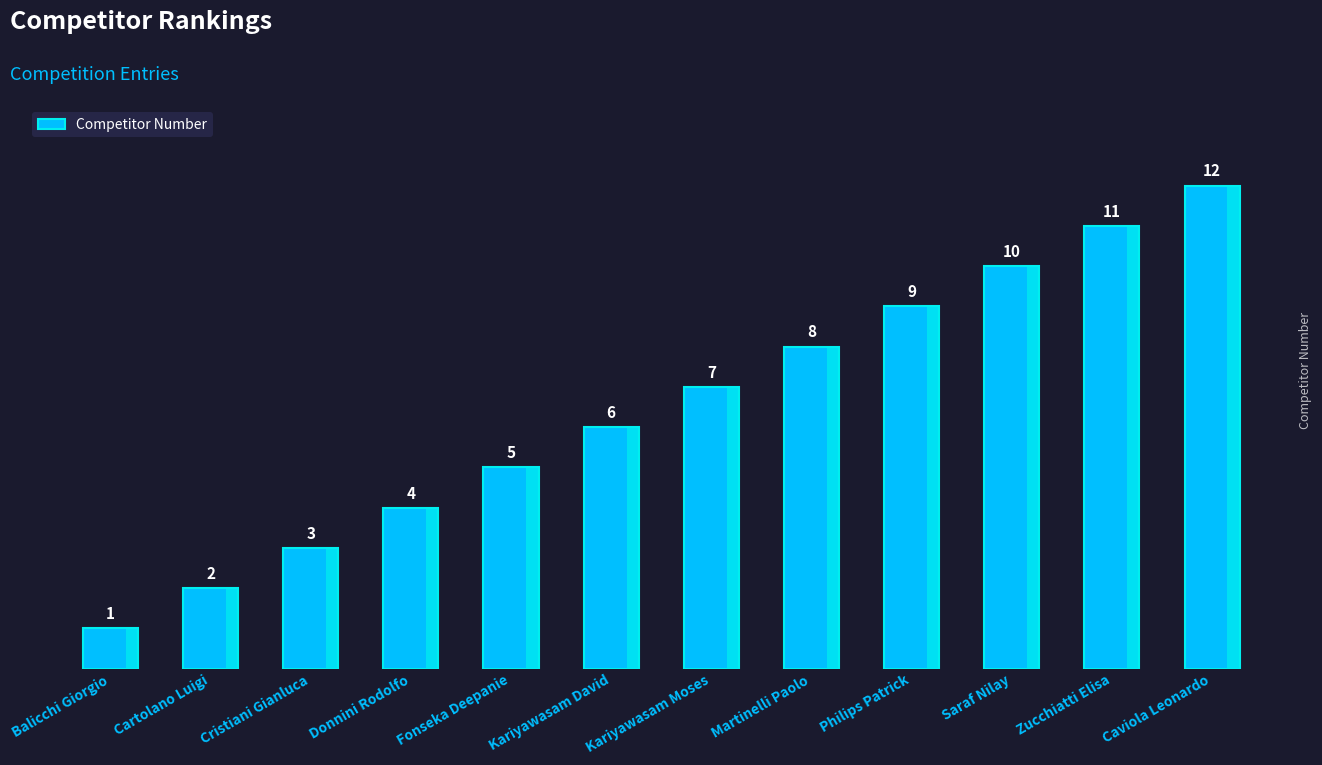

Count the number of data series in this chart.

1